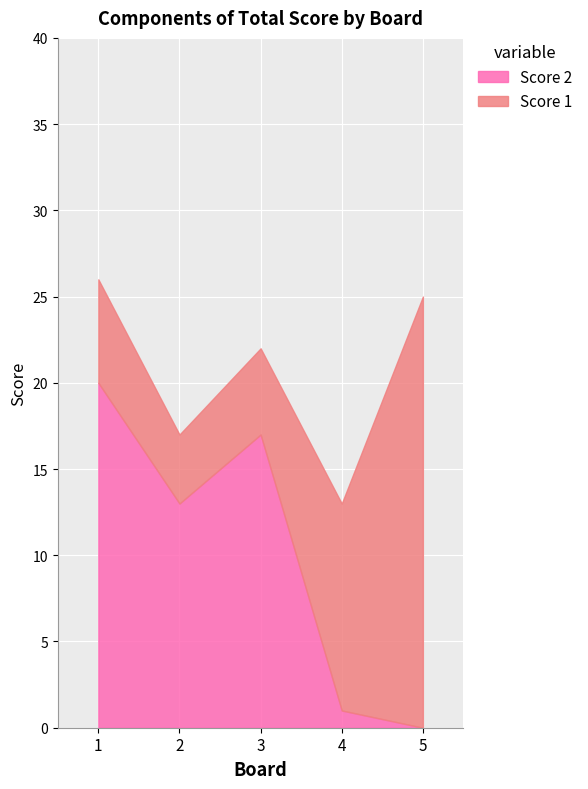

What is the average value of the Score 1 series?

10